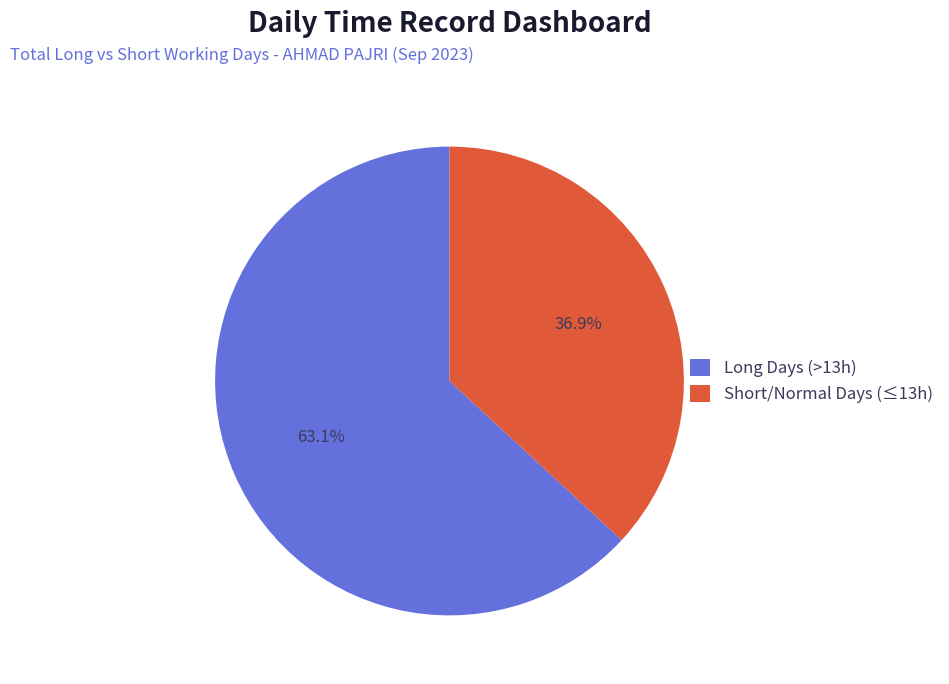

Does any single category account for the majority?

Yes